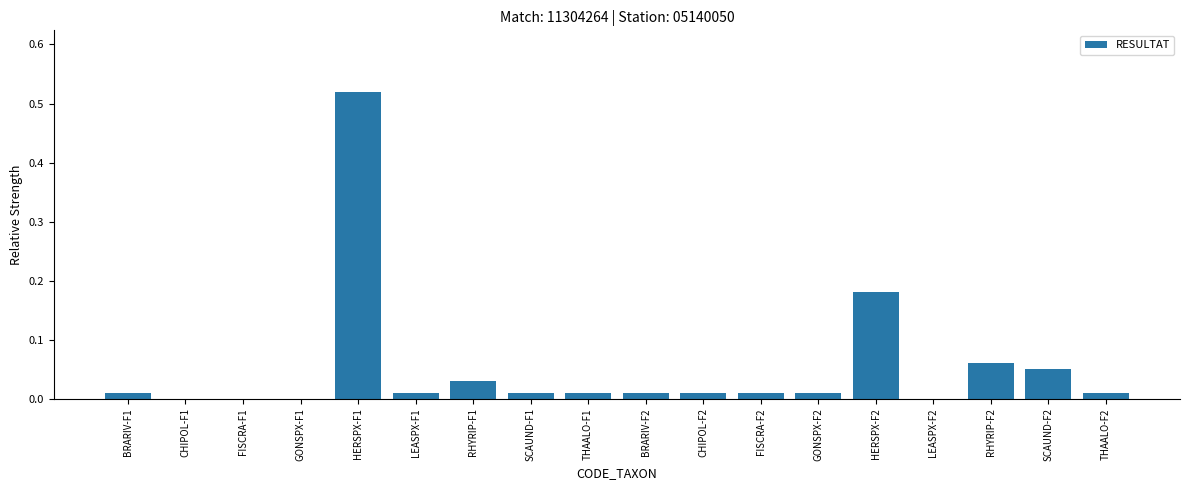

What is the sum of all values?

0.9